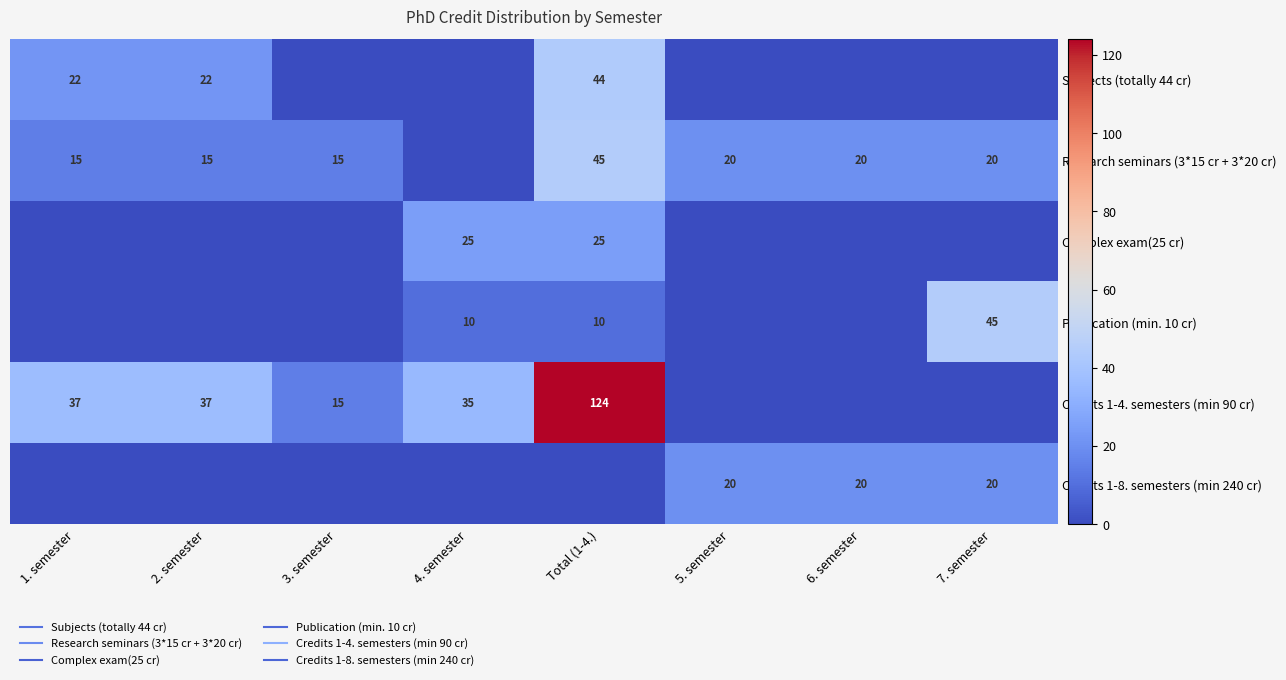

What is the spread (max minus min) of values at 4. semester?

35